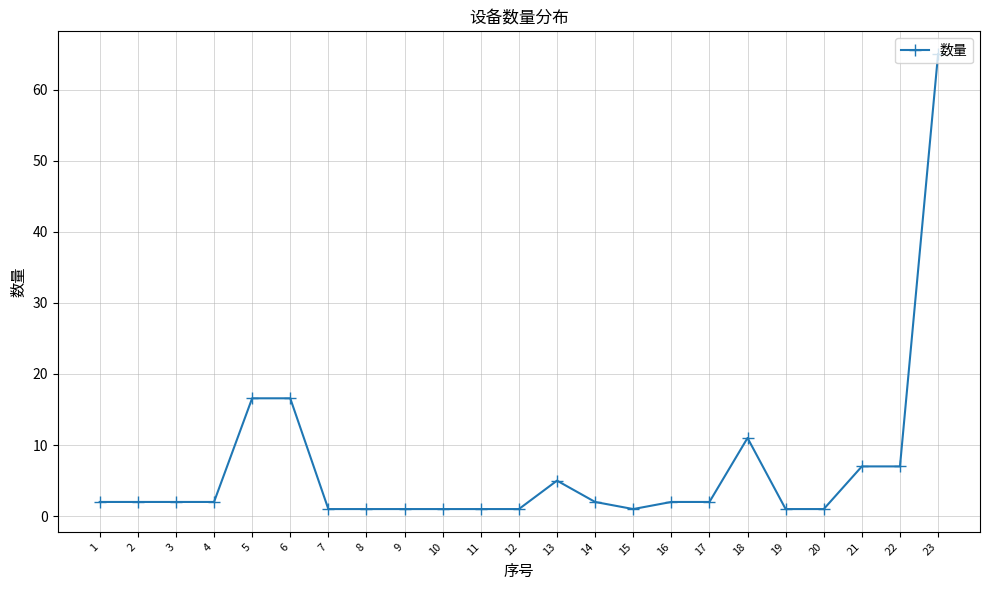

True or false: there are more than 1 points higher than both neighbors.

True